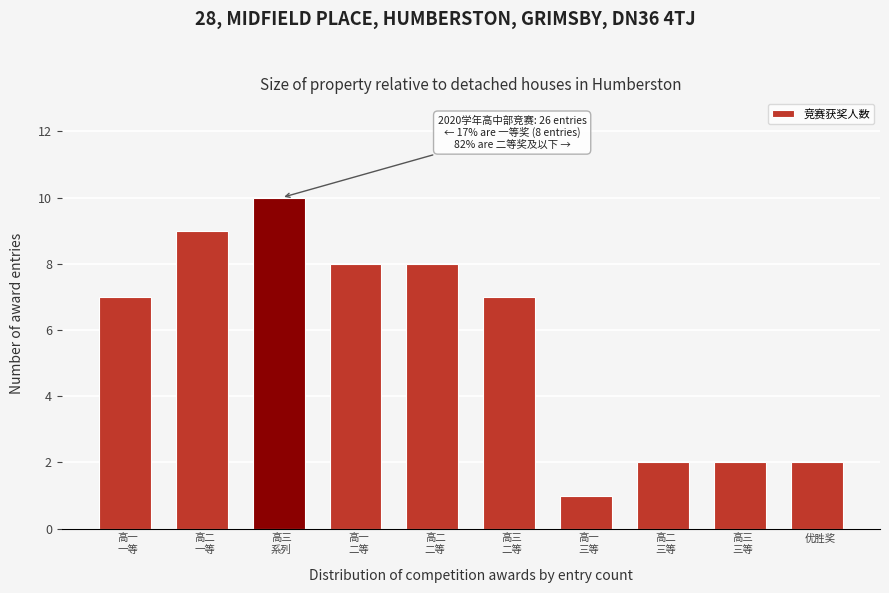

Reading left to right, what are all the values shown in this chart?

7	9	10	8	8	7	1	2	2	2